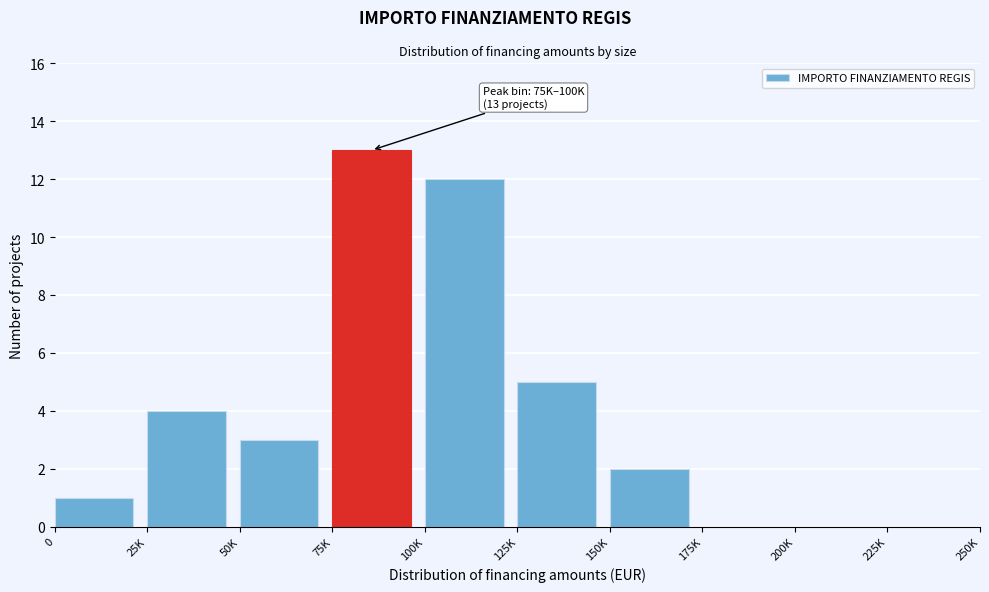

Reading right to left, list all the values displayed in this chart.

225K=0	200K=0	175K=0	150K=2	125K=5	100K=12	75K=13	50K=3	25K=4	0=1